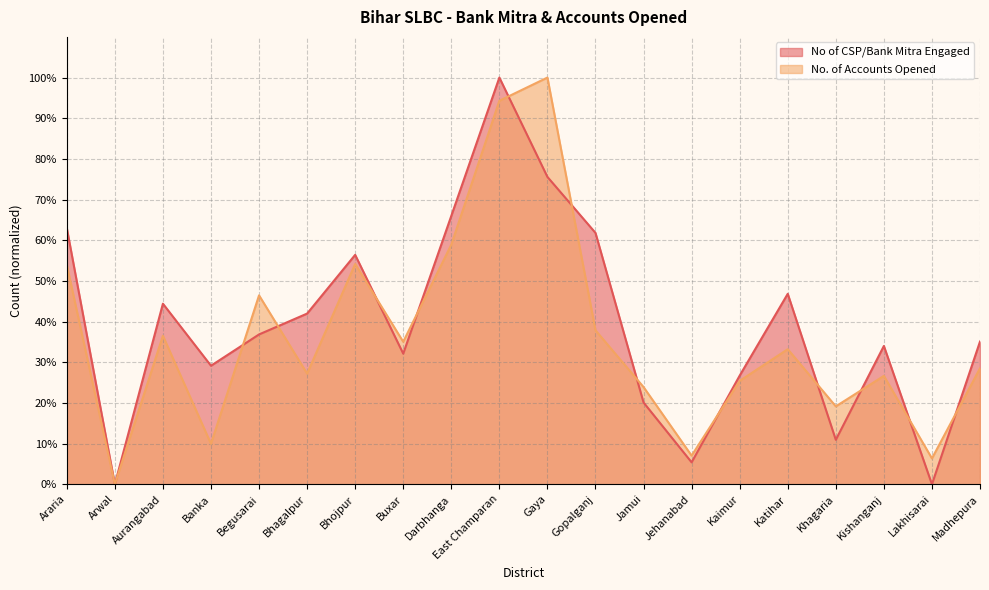

Reading left to right, transcribe all the data shown in this chart.

No of CSP/Bank Mitra Engaged: Araria=63.0	Arwal=0.0	Aurangabad=44.4	Banka=29.1	Begusarai=36.8	Bhagalpur=42.0	Bhojpur=56.4	Buxar=32.1	Darbhanga=66.0	East Champaran=100.0	Gaya=75.6	Gopalganj=61.8	Jamui=20.1	Jehanabad=5.4	Kaimur=26.7	Katihar=46.8	Khagaria=10.9	Kishanganj=34.0	Lakhisarai=0.0	Madhepura=35.1
No. of Accounts Opened: Araria=54.0	Arwal=0.0	Aurangabad=36.5	Banka=9.9	Begusarai=46.5	Bhagalpur=27.2	Bhojpur=54.2	Buxar=35.0	Darbhanga=58.9	East Champaran=94.3	Gaya=100.0	Gopalganj=37.9	Jamui=23.9	Jehanabad=7.0	Kaimur=25.4	Katihar=33.2	Khagaria=19.2	Kishanganj=26.7	Lakhisarai=6.4	Madhepura=28.5